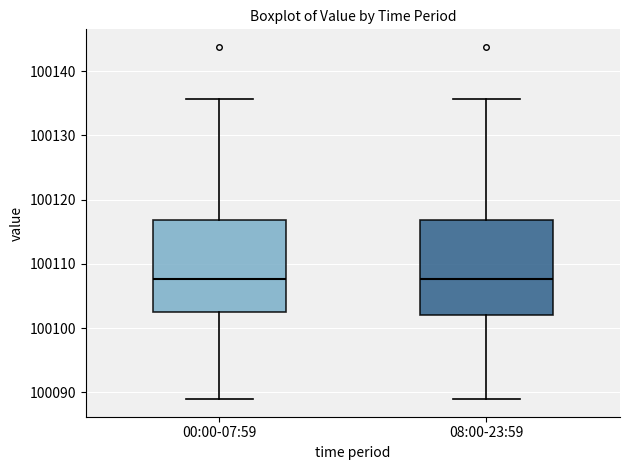

Reading left to right, read every box against the y-axis: the position of its median line, the range the box covers, and the ends of its whiskers. The values are not printed on the chart, so give them approximately, as read against the axis.

00:00-07:59: median 100108, box 100102 to 100117, whiskers 100089 to 100136
08:00-23:59: median 100108, box 100102 to 100117, whiskers 100089 to 100136